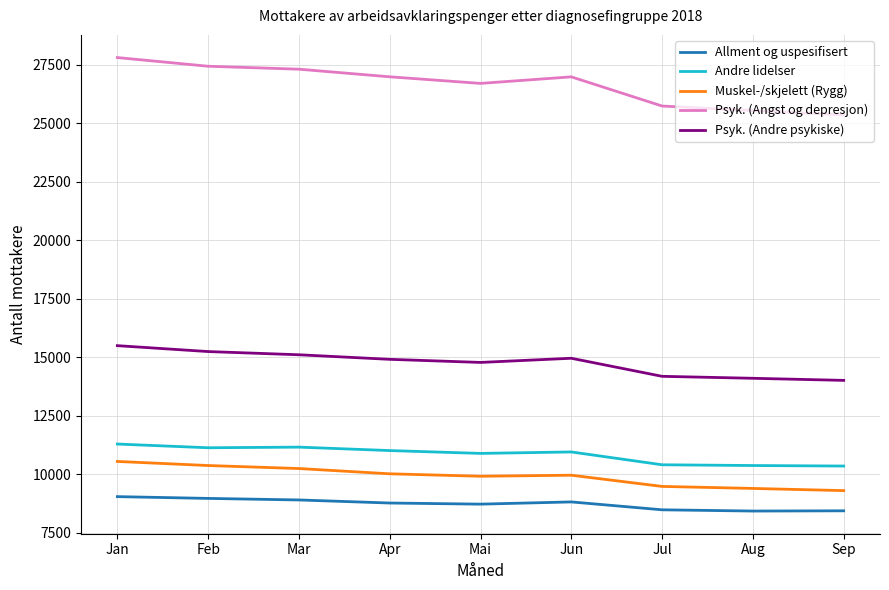

At which label does Muskel-/skjelett (Rygg) first exceed 9962?

Jan